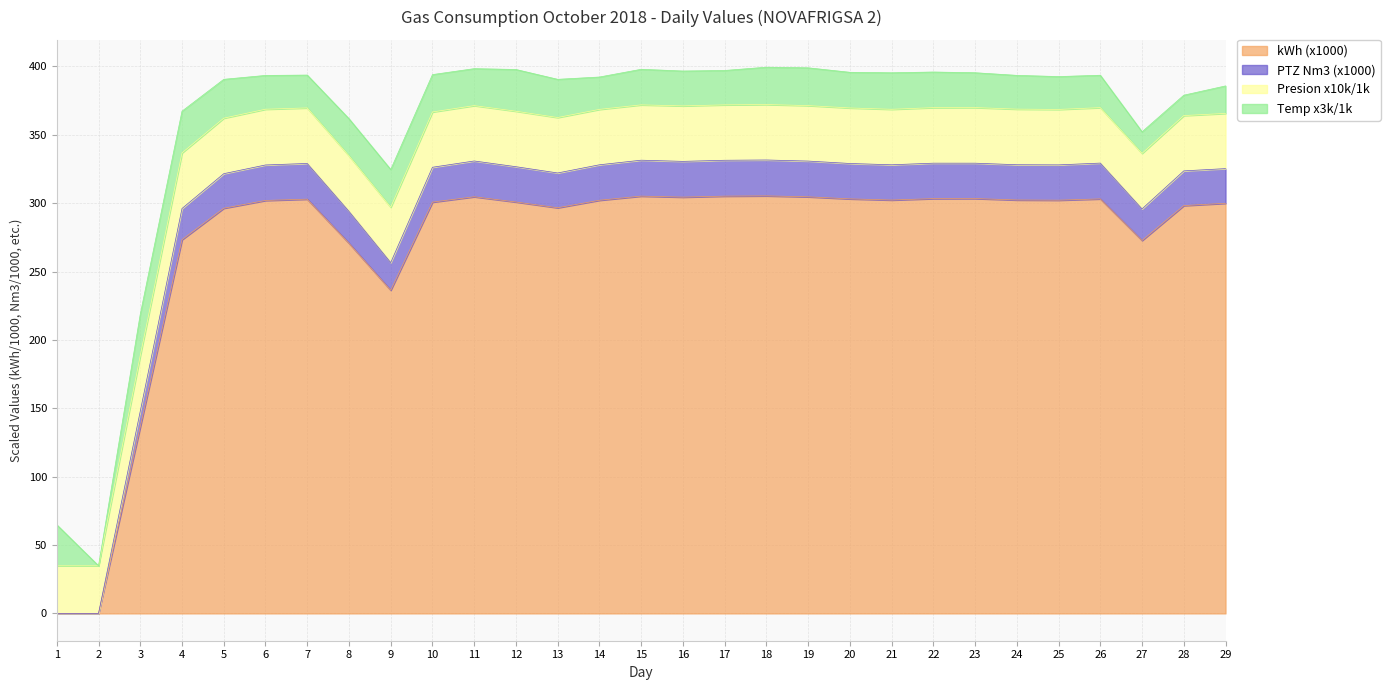

What is the average value of the kWh series?

270.3